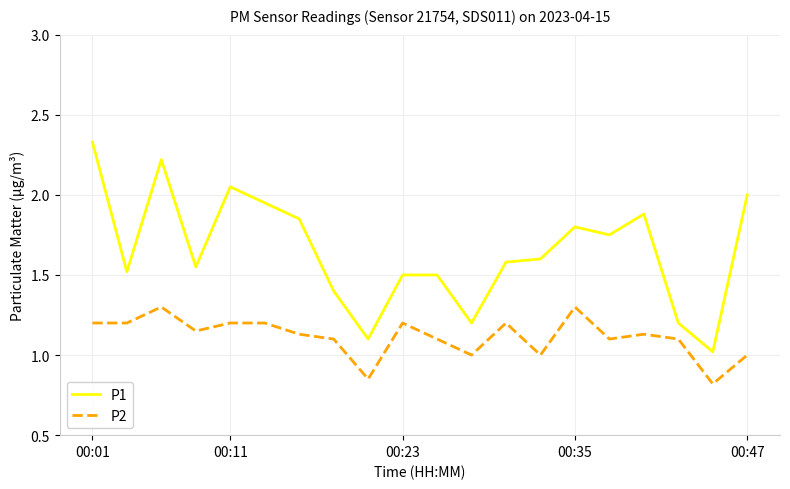

Does the chart have visible grid lines?

Yes